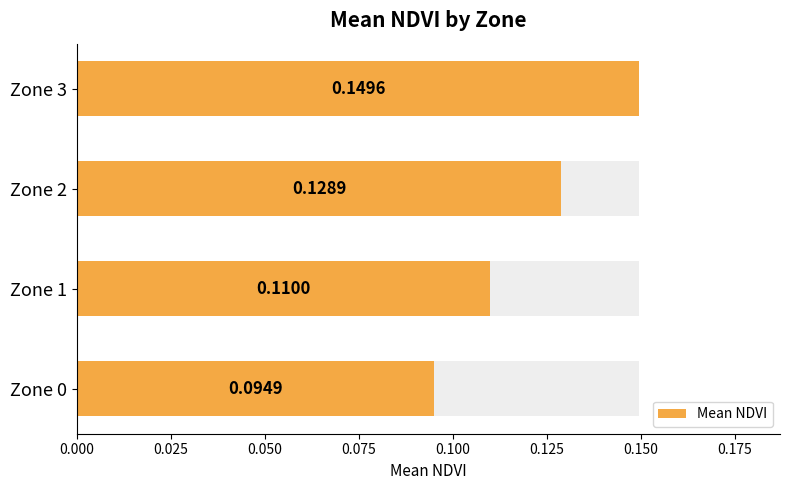

The value at Zone 2 is 0.1. True or false?

False